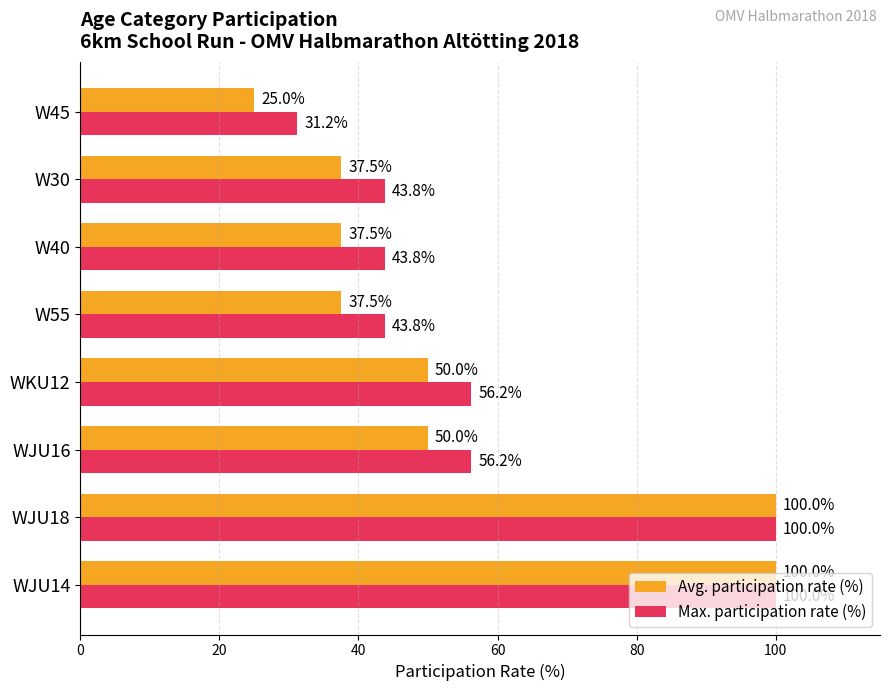

Rank the series at W45 from highest to lowest value.

Max. participation rate (%), Avg. participation rate (%)